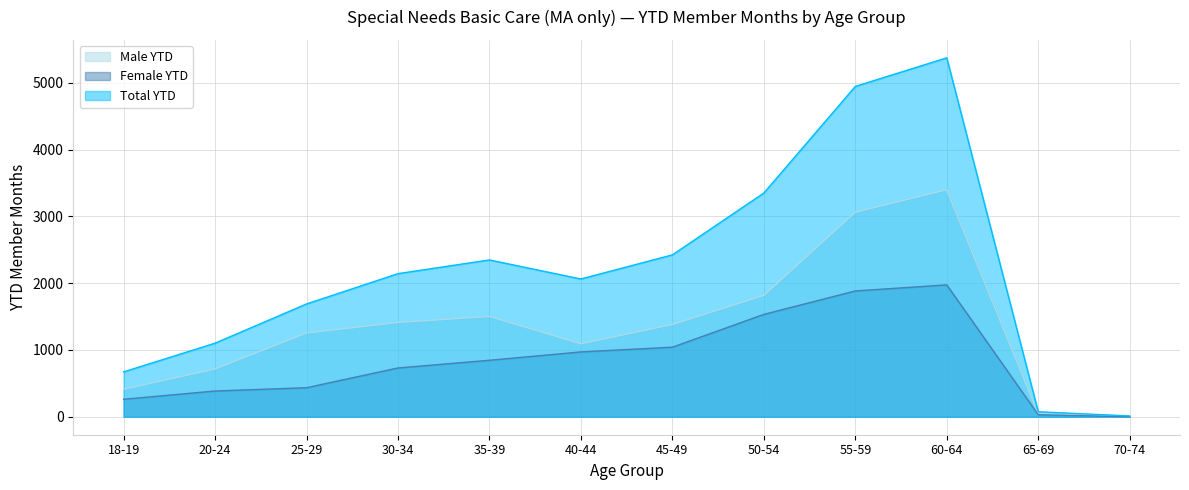

Reading right to left, what are all the values shown in this chart?

Male YTD: 70-74=12	65-69=44	60-64=3399	55-59=3062	50-54=1817	45-49=1382	40-44=1092	35-39=1502	30-34=1412	25-29=1254	20-24=716	18-19=410
Female YTD: 70-74=0	65-69=31	60-64=1975	55-59=1884	50-54=1533	45-49=1042	40-44=971	35-39=846	30-34=731	25-29=435	20-24=386	18-19=262
Total YTD: 70-74=12	65-69=75	60-64=5374	55-59=4946	50-54=3350	45-49=2424	40-44=2063	35-39=2348	30-34=2143	25-29=1689	20-24=1102	18-19=672